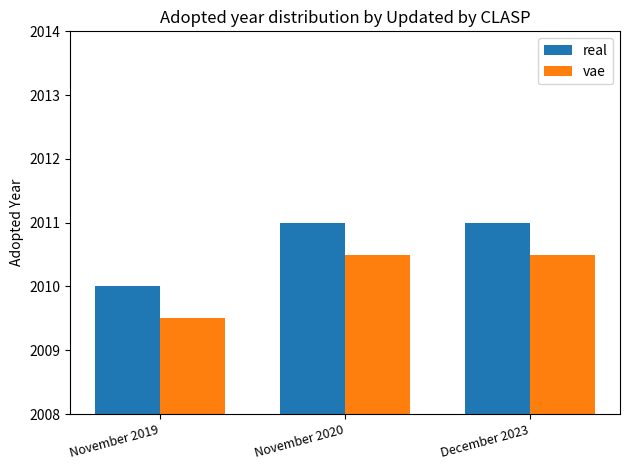

Reading left to right, list all the values displayed in this chart.

real: 2010.0	2011.0	2011.0
vae: 2009.5	2010.5	2010.5